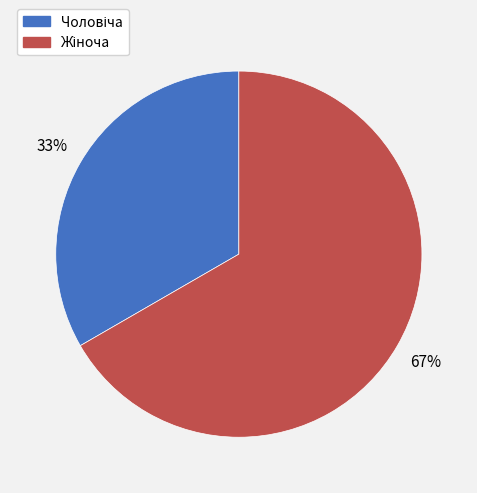

Does any single category account for the majority?

Yes